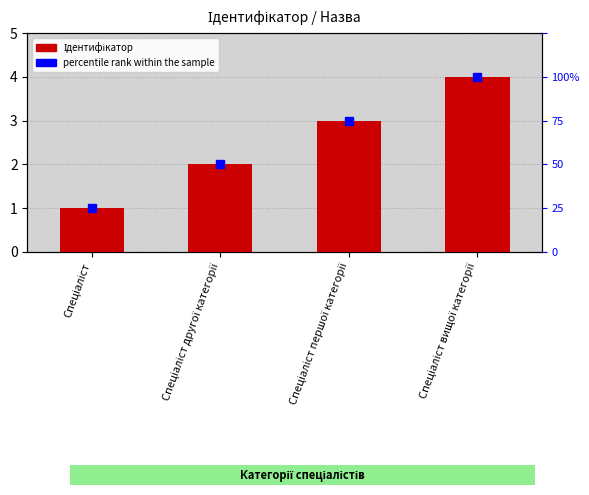

Is it true that the value at Спеціаліст першої категорії is 1?

False